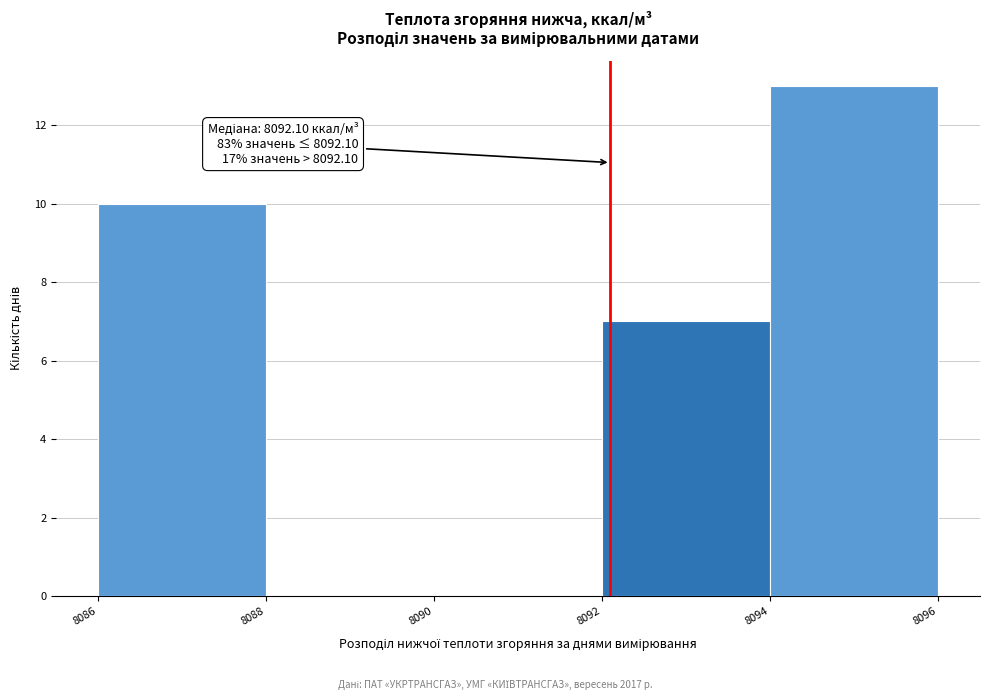

Over which range of the x-axis is the bar tallest?

8094 to 8096